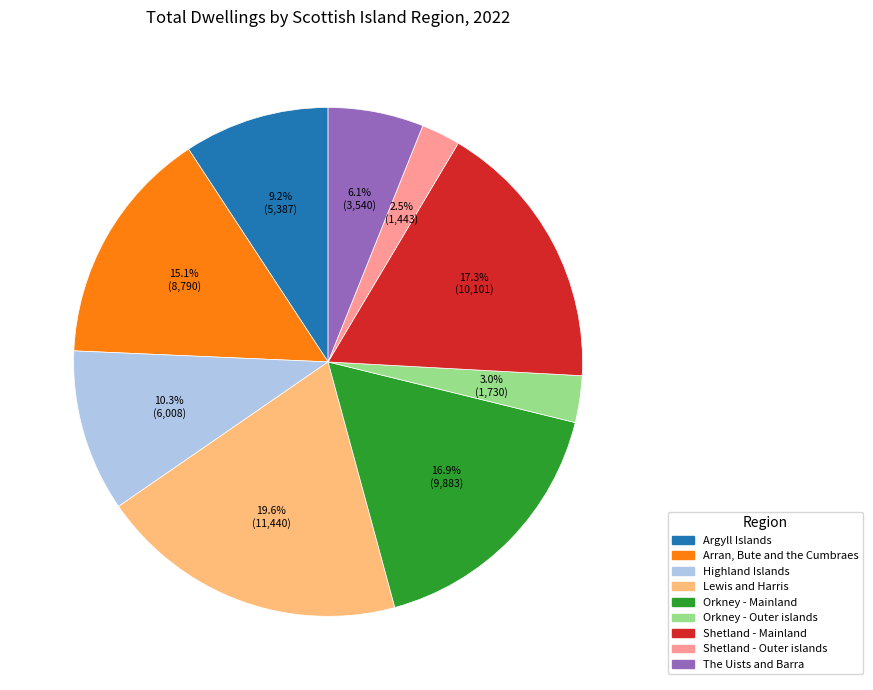

Is there any slice that represents more than half of the pie?

No